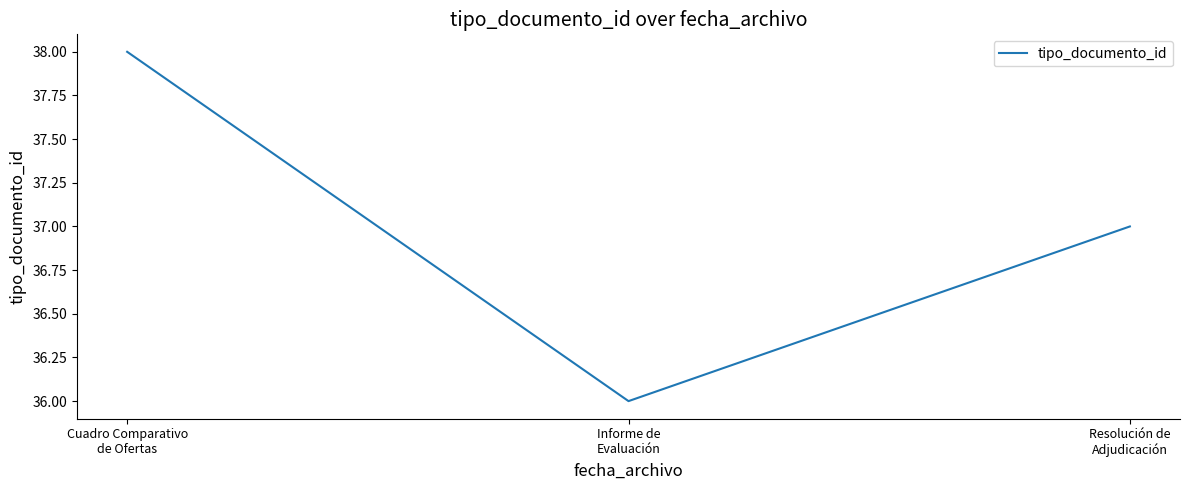

Rank the categories by value from lowest to highest.

Informe de
Evaluación, Resolución de
Adjudicación, Cuadro Comparativo
de Ofertas